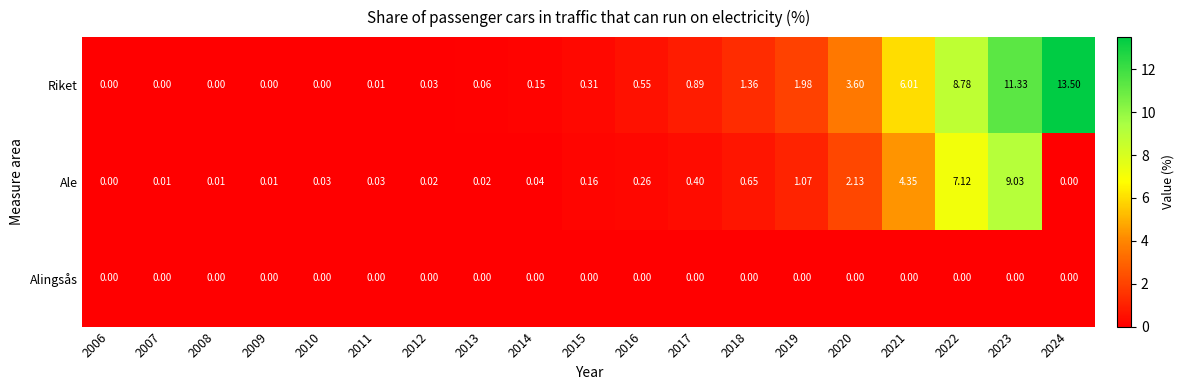

At which category is the sum across all series the highest?

2023